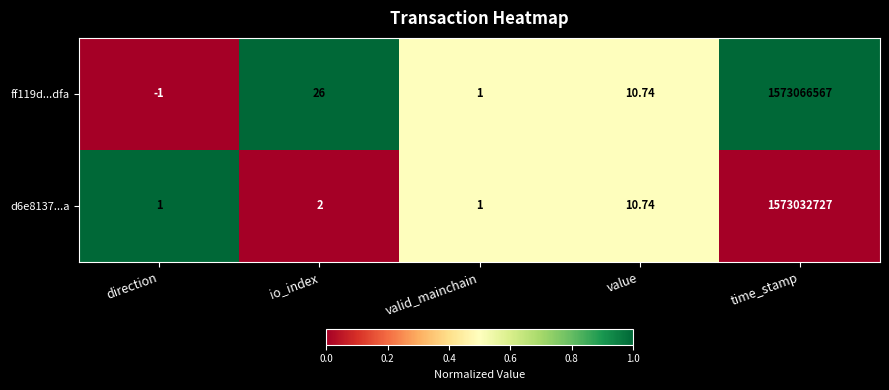

At which label is d6e8137...a closest to 786516364?

value